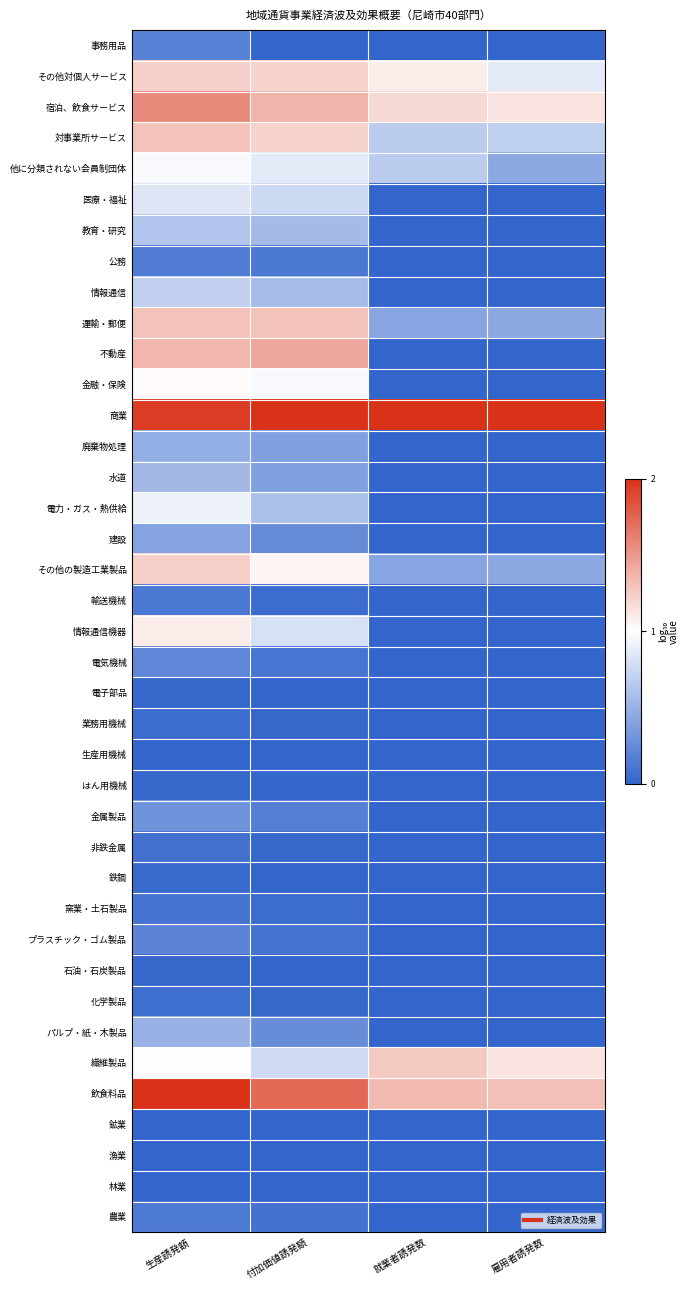

What is the spread (max minus min) of values at 生産誘発額?

2.0